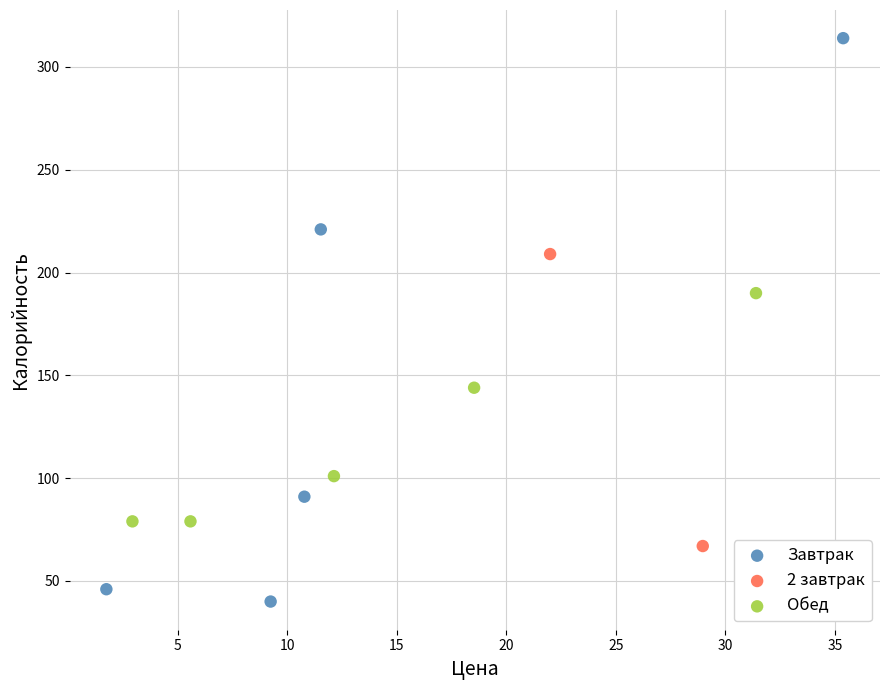

What are all the series names shown in the legend?

Завтрак, 2 завтрак, Обед